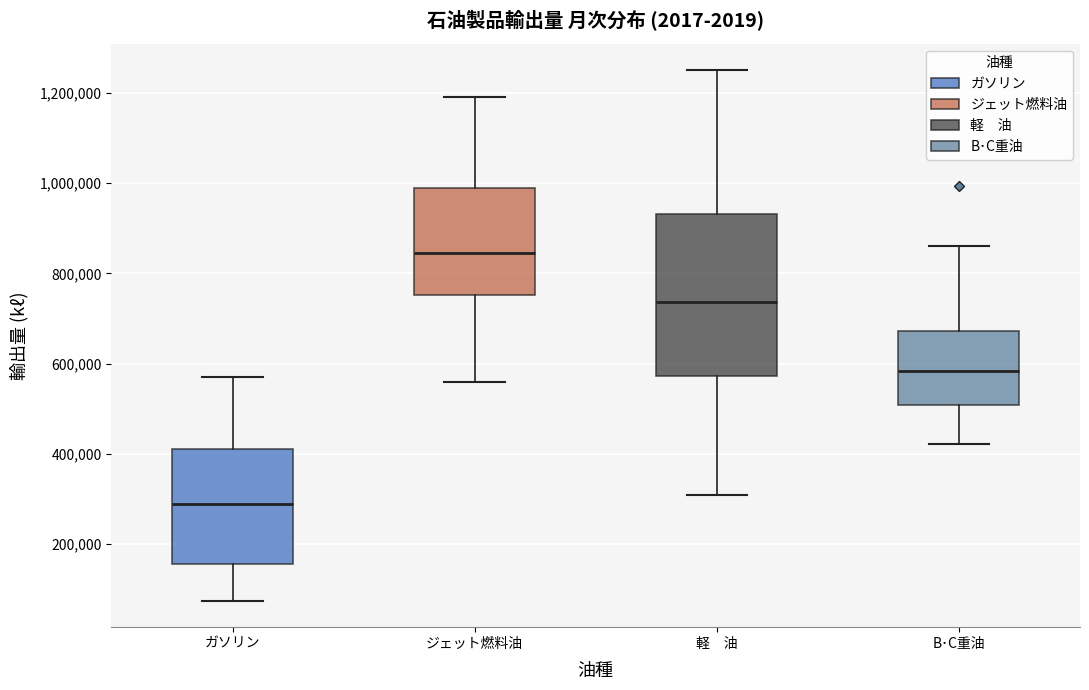

Reading left to right, transcribe this box plot: for each box, give where its median line is, the range the box spans, and where its two whiskers end, as read against the y-axis. The values are not printed on the chart, so give them approximately, as read against the axis.

ガソリン: median 280000, box 160000 to 420000, whiskers 80000 to 580000
ジェット燃料油: median 840000, box 760000 to 980000, whiskers 560000 to 1200000
軽 油: median 740000, box 580000 to 940000, whiskers 300000 to 1240000
B･C重油: median 580000, box 500000 to 680000, whiskers 420000 to 860000